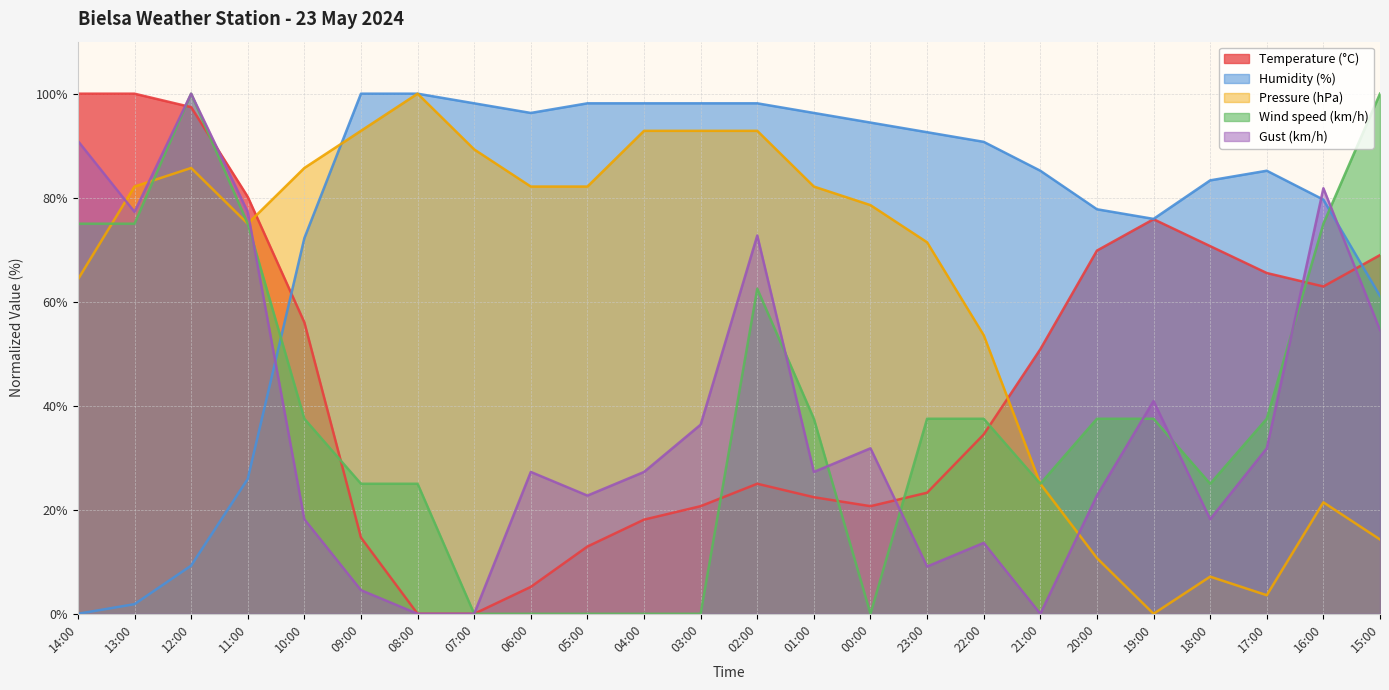

List the series in order of their peak value, lowest first.

Temperature (°C), Humidity (%), Pressure (hPa), Wind speed (km/h), Gust (km/h)